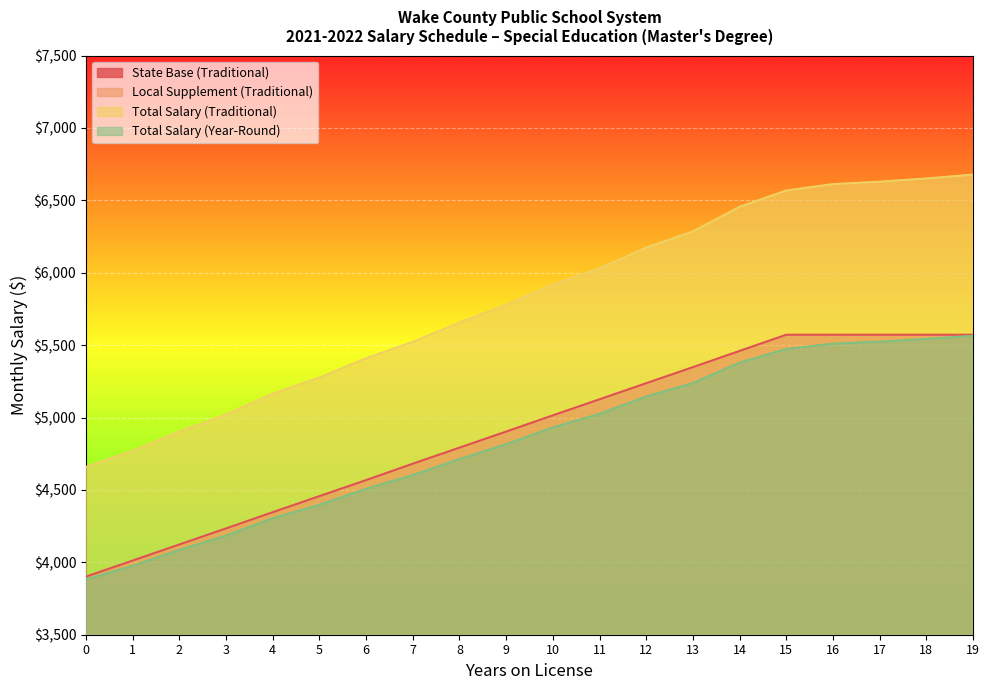

Reading left to right, what are all the values shown in this chart?

State Base (Traditional): 3901.0	4012.0	4123.0	4234.0	4346.0	4457.0	4568.0	4681.0	4792.0	4903.0	5015.0	5126.0	5237.0	5348.0	5460.0	5572.0	5572.0	5572.0	5572.0	5572.0
Local Supplement (Traditional): 757.4	758.0	779.6	786.5	818.8	819.3	841.2	841.8	863.7	875.5	903.2	903.8	936.8	937.4	995.2	995.8	1040.2	1056.8	1079.0	1105.9
Total Salary (Traditional): 4658.4	4770.0	4902.6	5020.5	5164.8	5276.3	5409.2	5522.8	5655.7	5778.5	5918.2	6029.8	6173.8	6285.4	6455.2	6567.8	6612.2	6628.8	6651.0	6677.9
Total Salary (Year-Round): 3882.0	3975.0	4085.5	4183.8	4304.0	4396.9	4507.7	4602.4	4713.1	4815.4	4931.9	5024.8	5144.9	5237.8	5379.4	5473.2	5510.2	5524.0	5542.5	5564.9